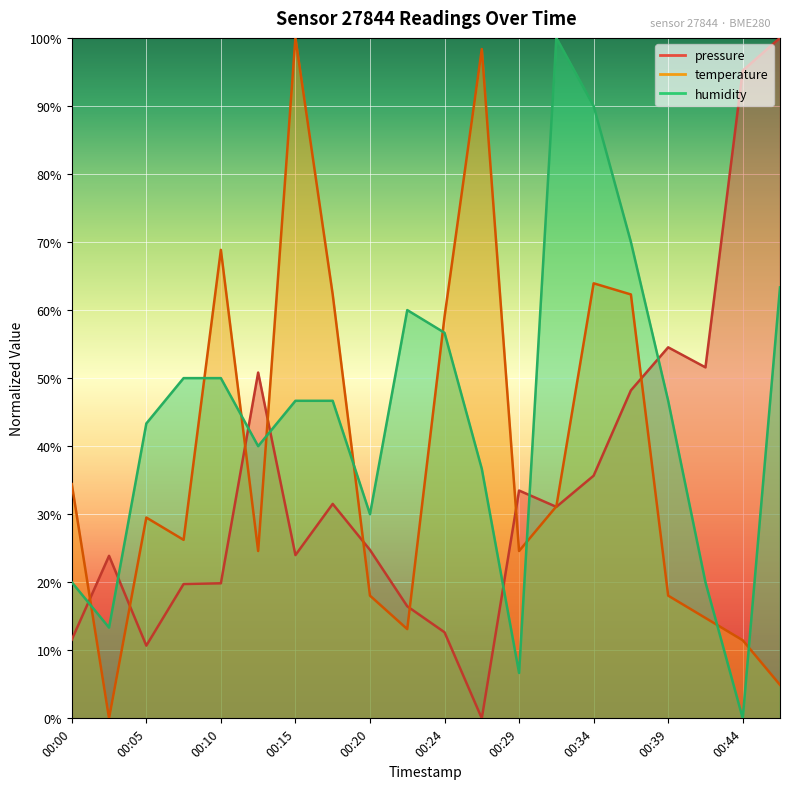

What is the sum of the humidity values at 00:10 and 00:34?

140.0